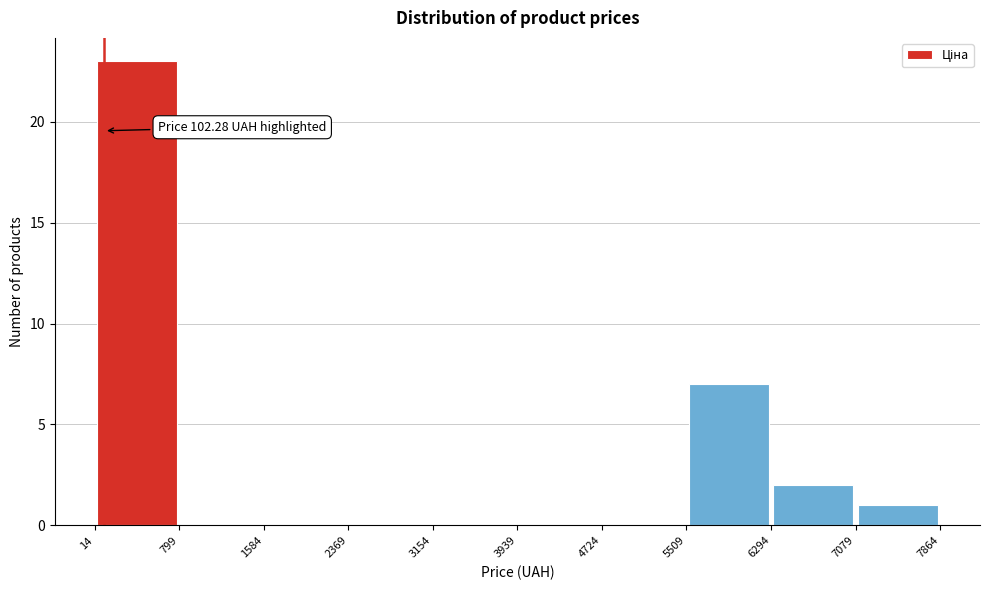

Over which range of the x-axis is the bar tallest?

14 to 799